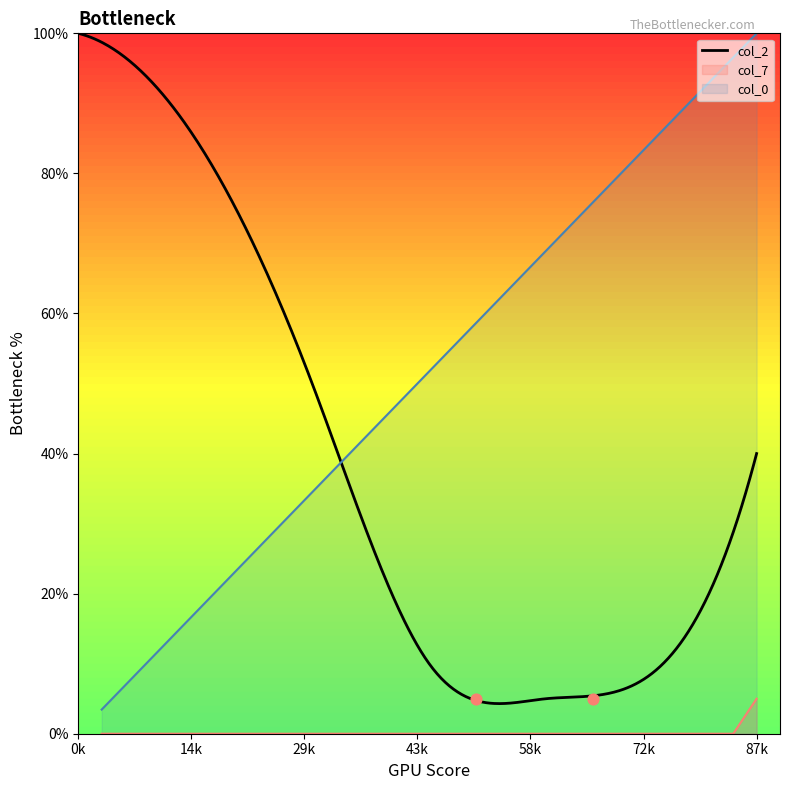

Which series contains the lowest Y value?

col_7